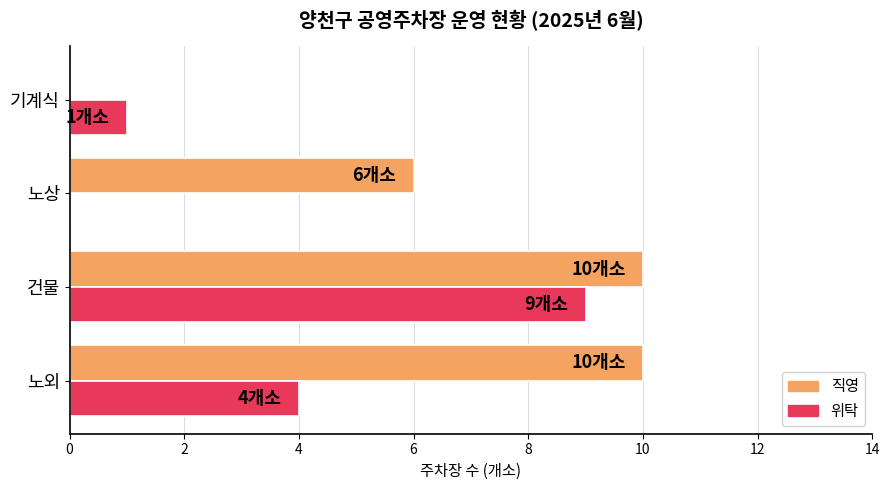

Which series has the largest total across all categories?

직영